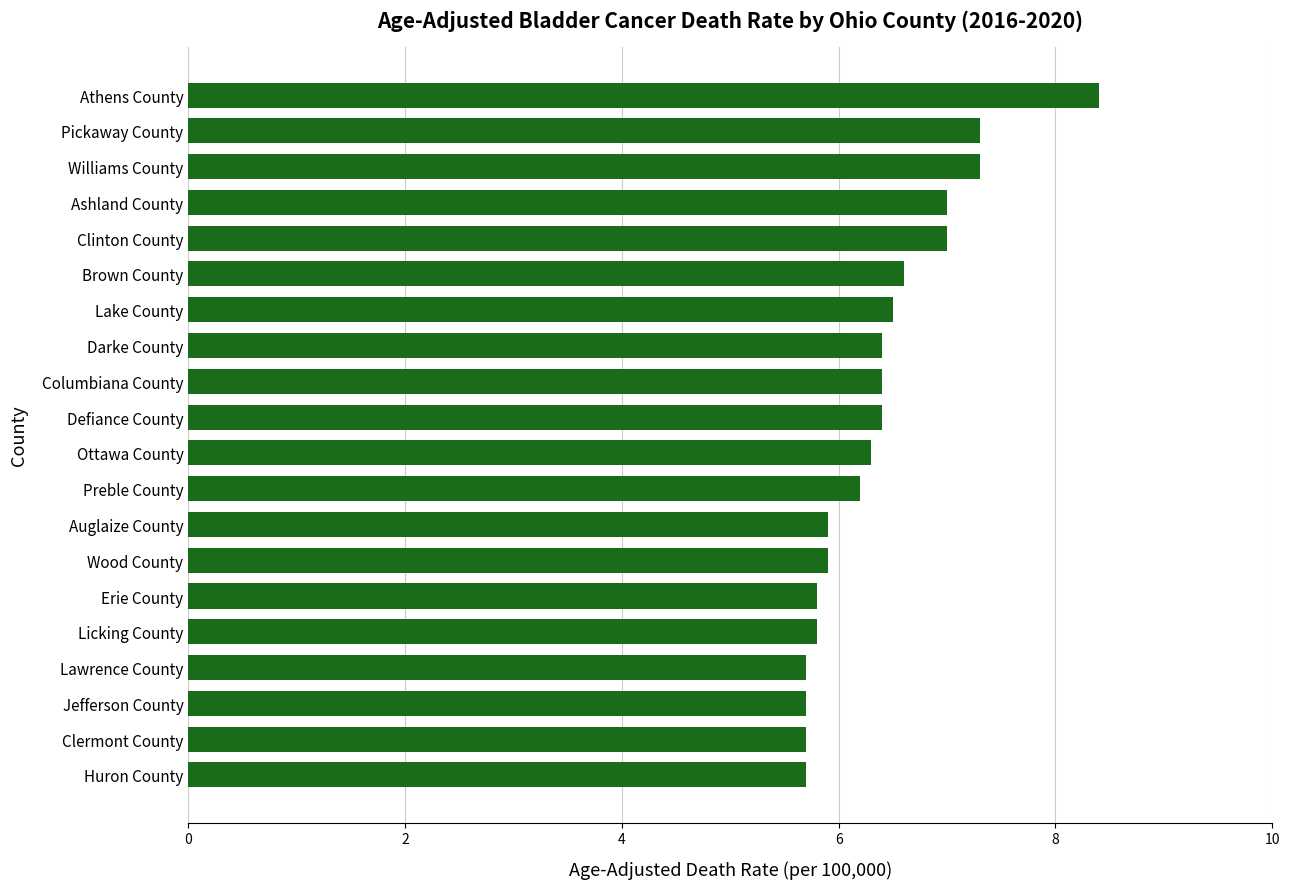

What is the average value?

6.4